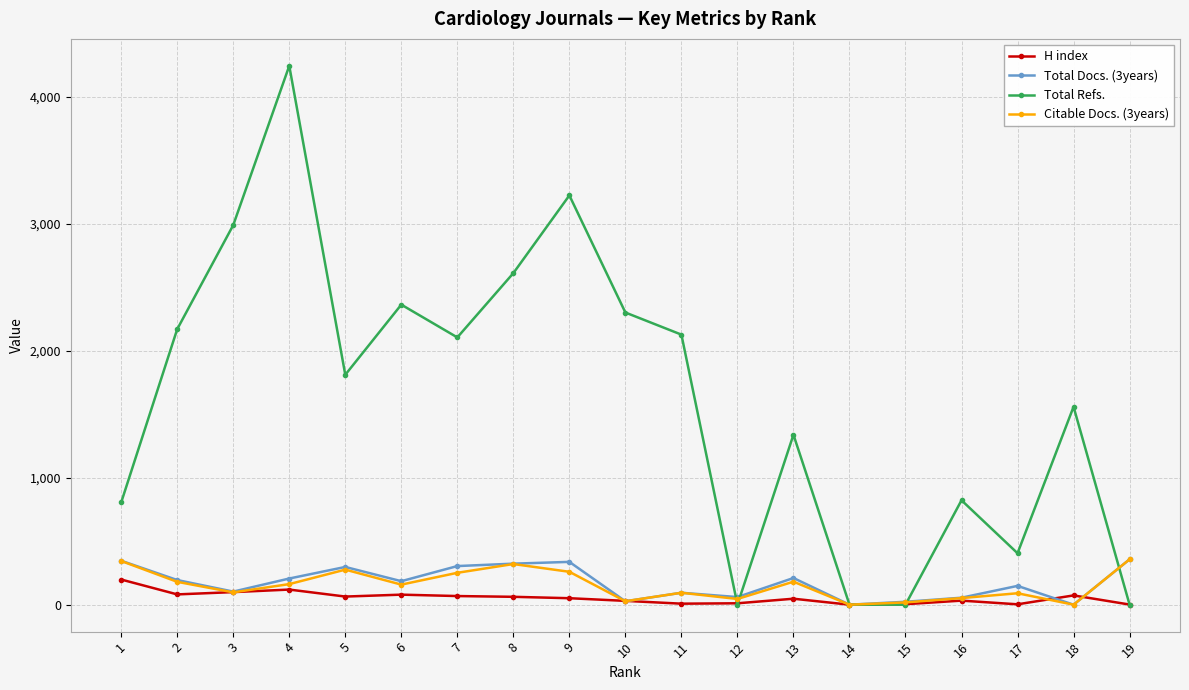

What is the average value of the Total Docs. (3years) series?

172